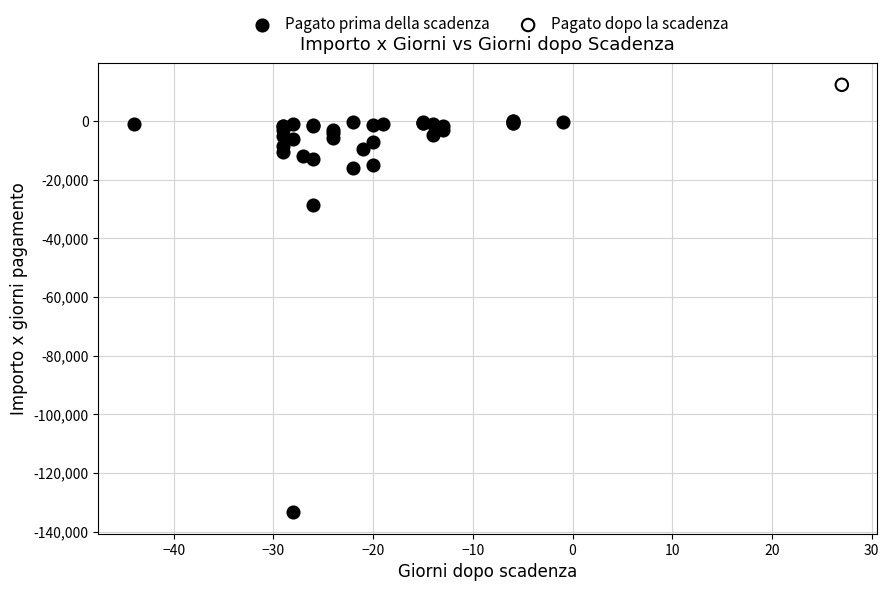

What are all the series names shown in the legend?

Pagato prima della scadenza, Pagato dopo la scadenza